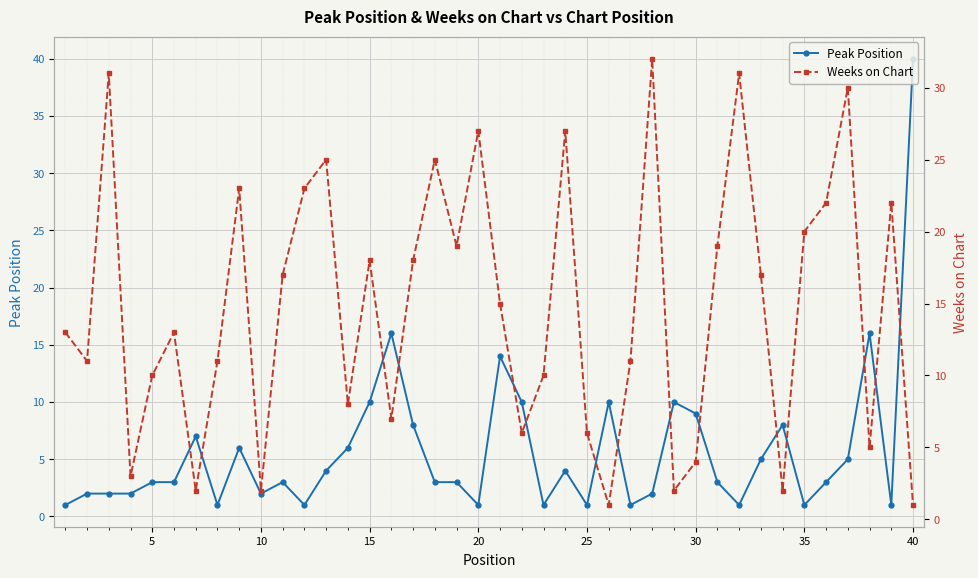

What is the highest value of the Peak Position series?

40